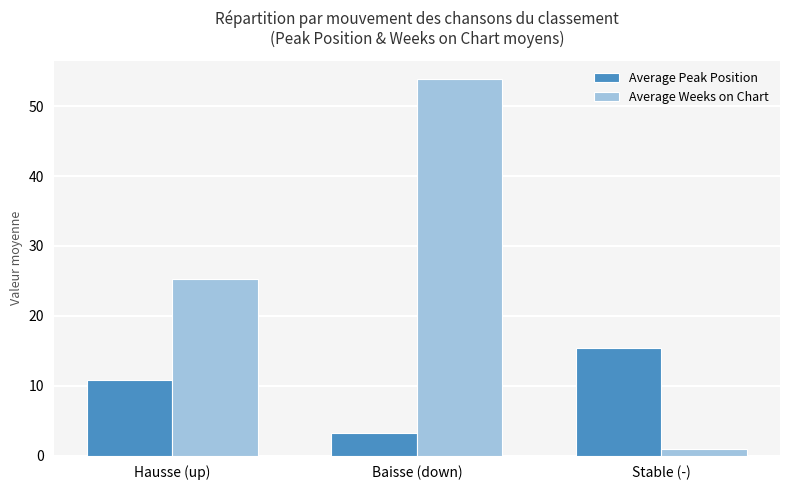

What is the difference between the maximum and second lowest values in the Average Peak Position series?

4.5